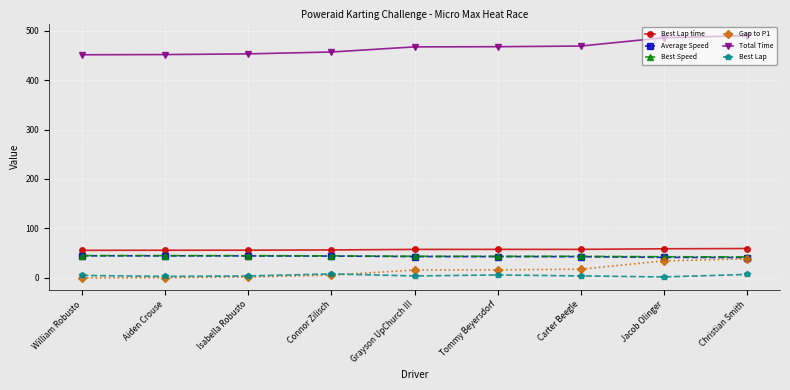

True or false: Total Time and Best Lap intersect in this chart.

False